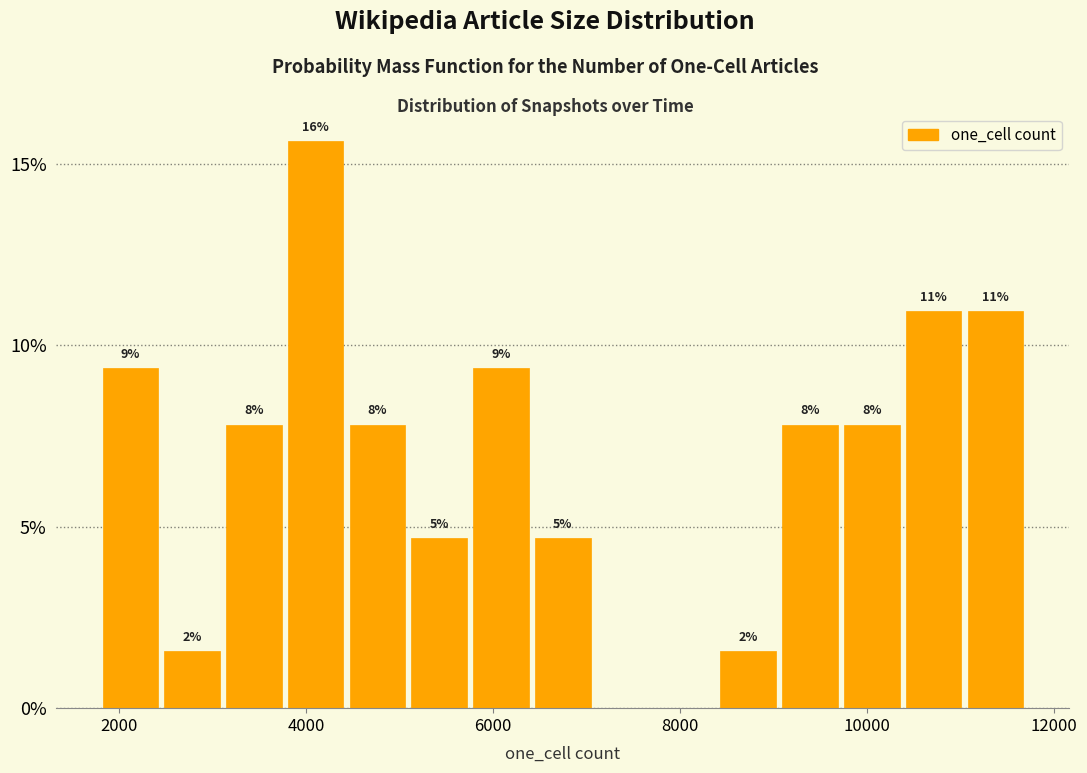

Read against the x-axis, roughly where is the centre of the tallest bar?

4200